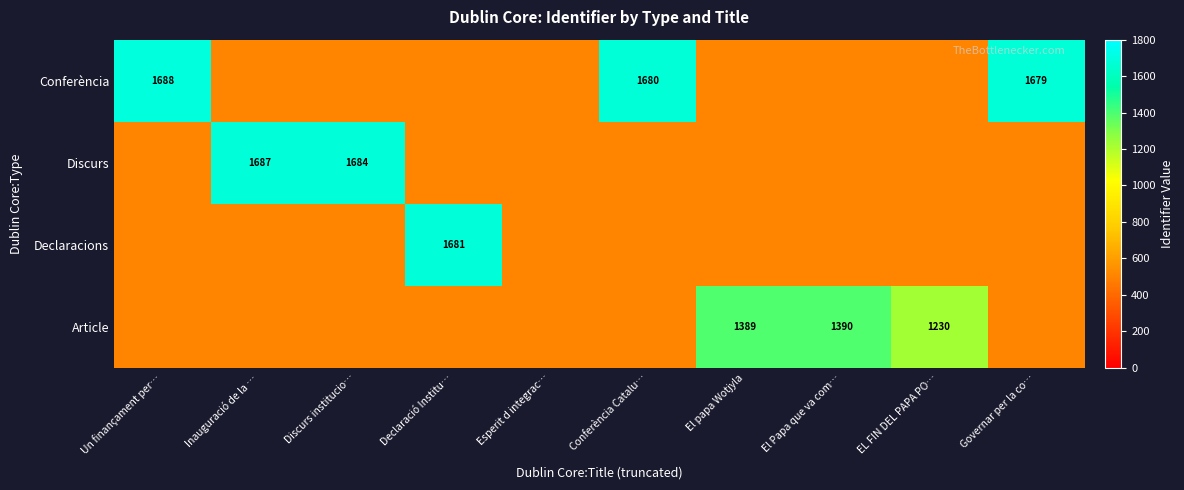

The value of Discurs at Inauguració de la … is 1687. True or false?

True